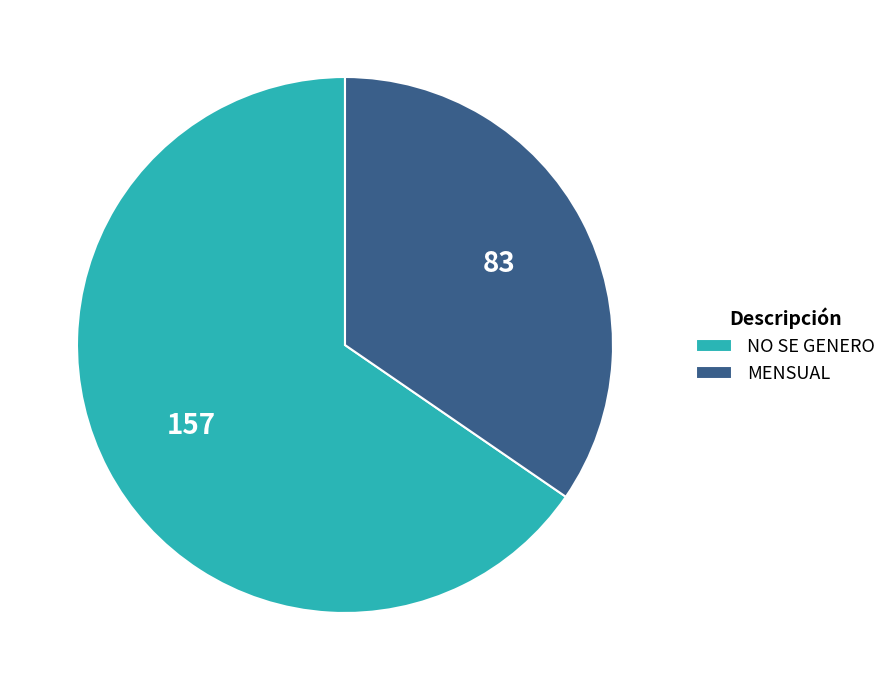

What is the smallest slice in the pie chart?

MENSUAL